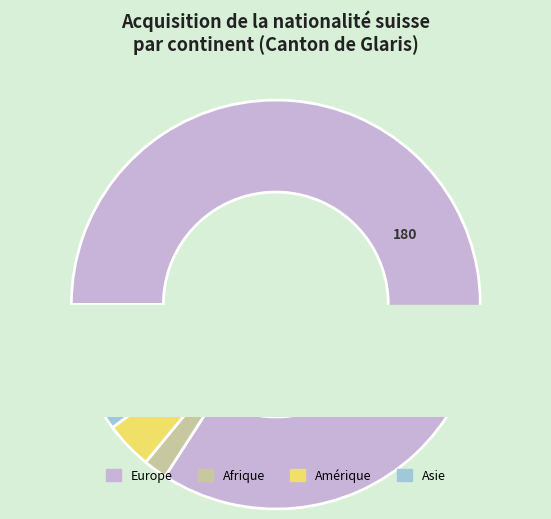

Which slice represents more than half of the pie?

Europe